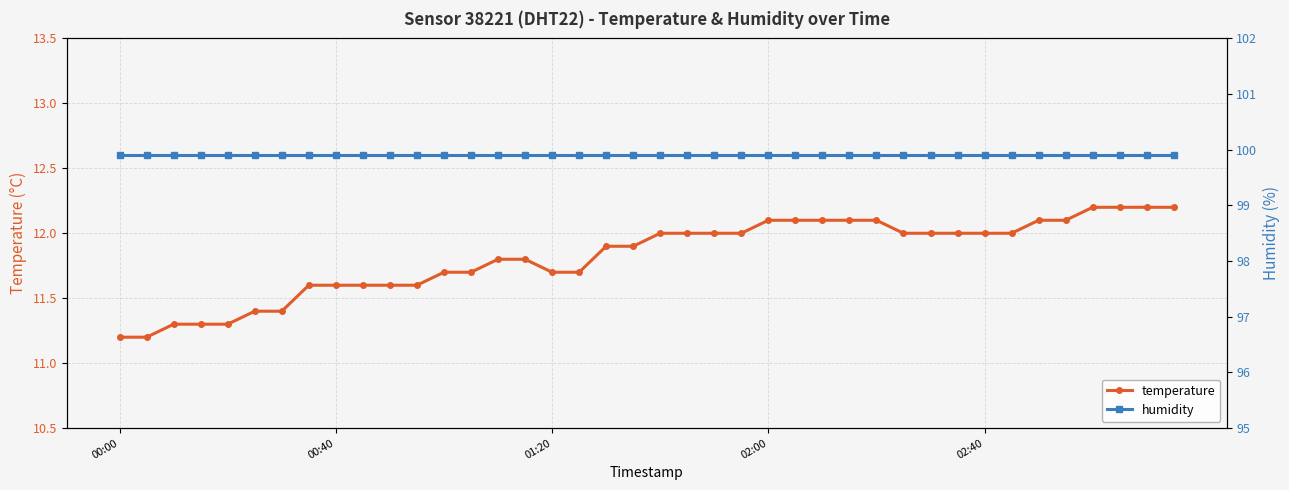

What is the lowest value of the temperature series?

11.2